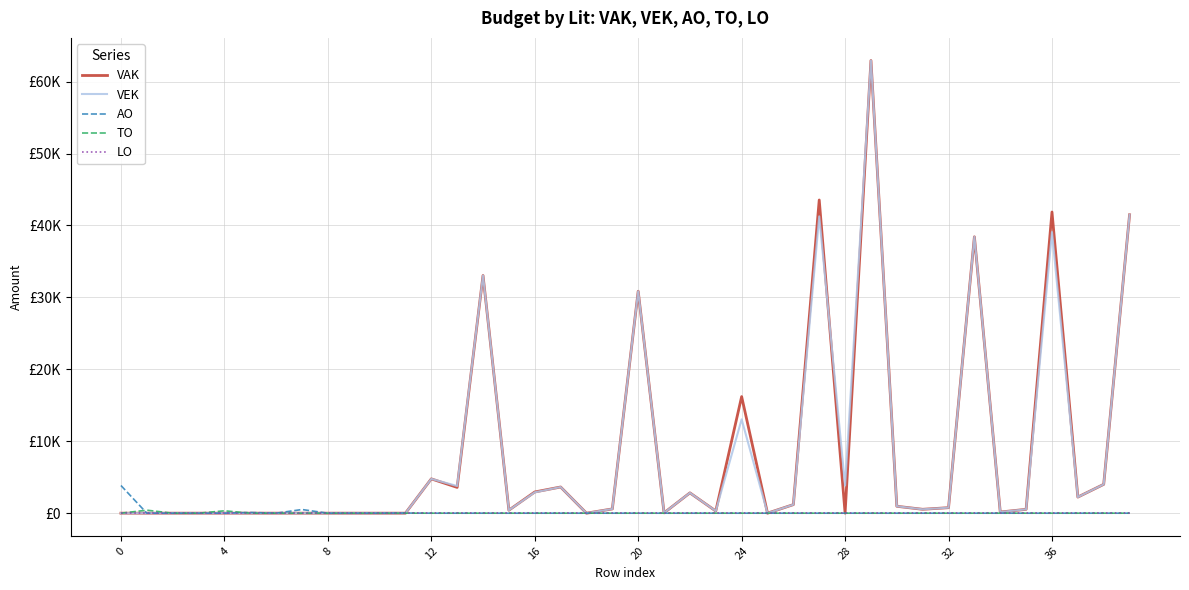

Does the chart have visible grid lines?

Yes